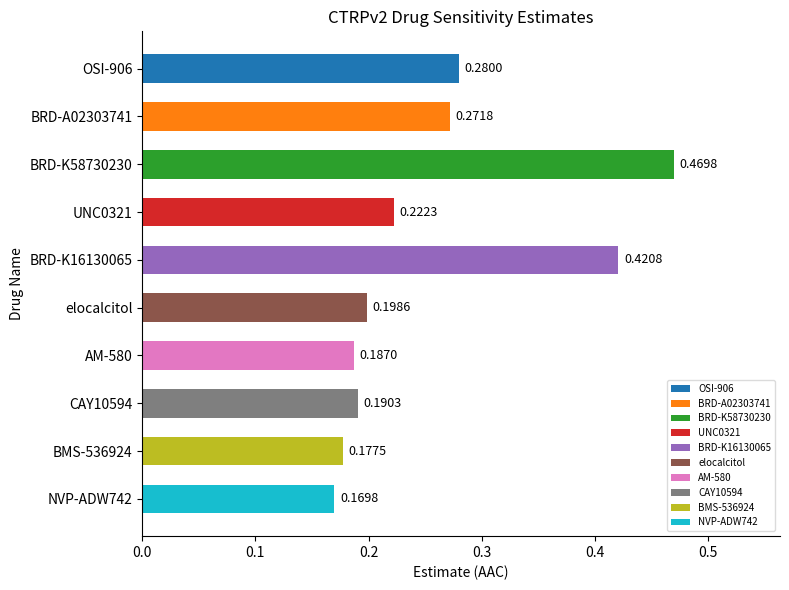

What is the label of the 6th bar from the top?

elocalcitol